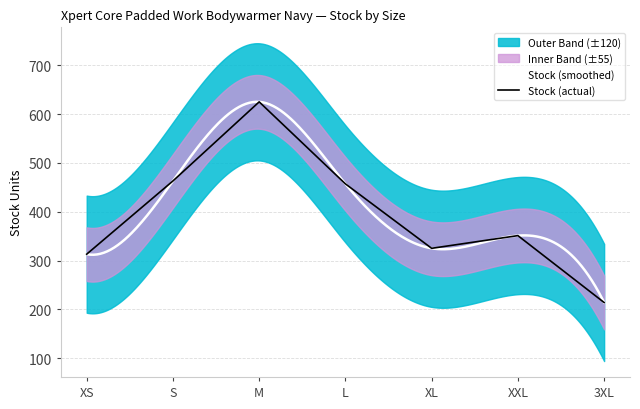

True or false: Outer Quantity has a value of 2.7 at XL.

False